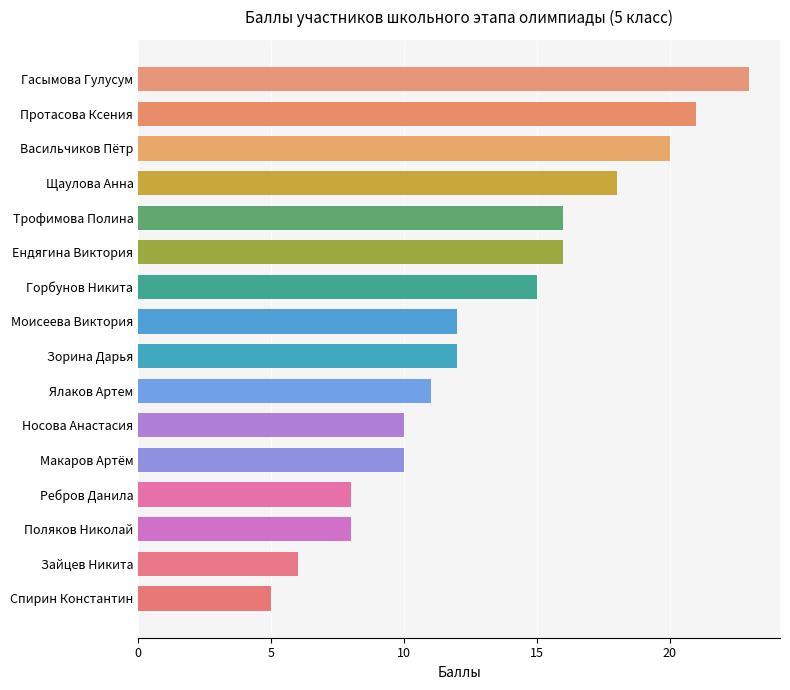

Reading bottom to top, what are all the values shown in this chart?

5	6	8	8	10	10	11	12	12	15	16	16	18	20	21	23